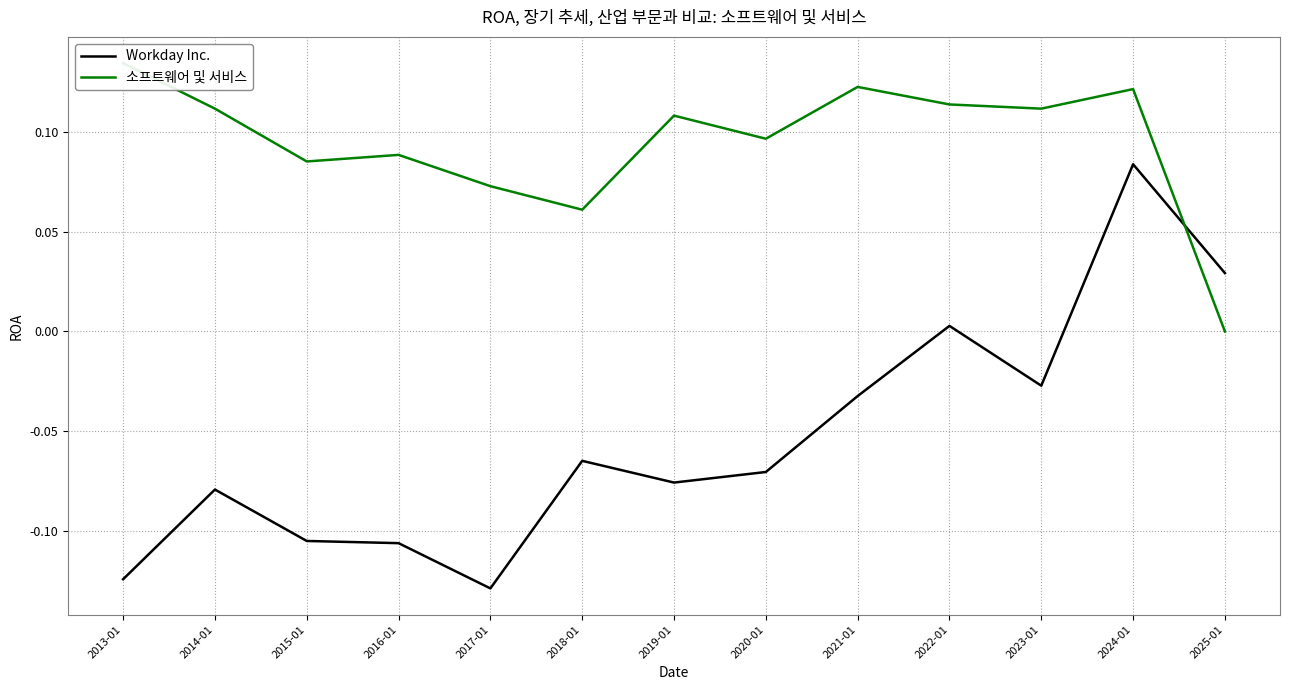

Is it true that 소프트웨어 및 서비스 equals 0.1 at 2018-01?

False